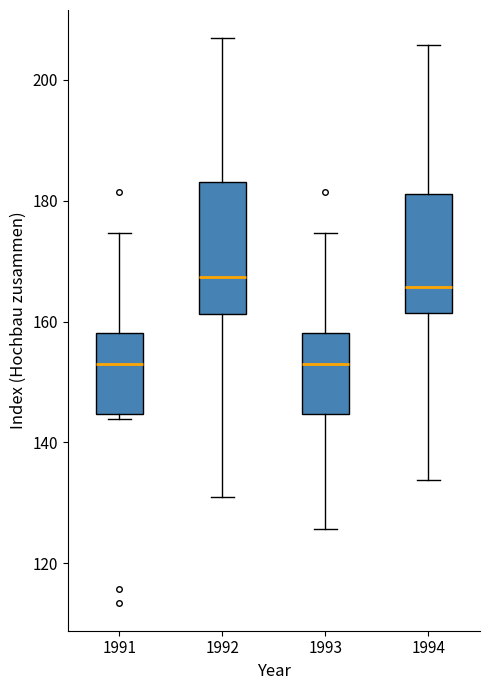

Reading left to right, read every box against the y-axis: the position of its median line, the range the box covers, and the ends of its whiskers. The values are not printed on the chart, so give them approximately, as read against the axis.

1991: median 152, box 144 to 158, whiskers 144 (just below the box's lower edge) to 174
1992: median 168, box 162 to 184, whiskers 132 to 206
1993: median 152, box 144 to 158, whiskers 126 to 174
1994: median 166, box 162 to 182, whiskers 134 to 206